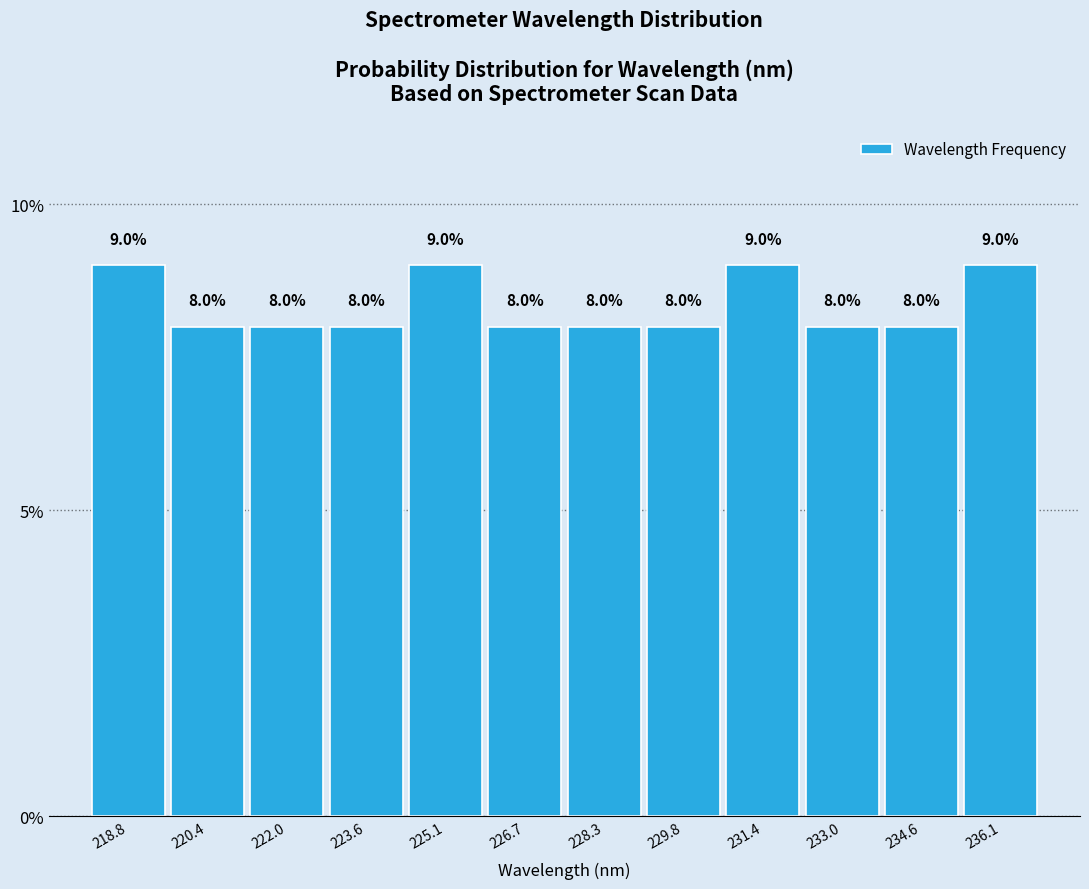

Reading left to right, list every bar in this chart as the range it spans on the x-axis followed by its height. The bar edges are not printed on the chart, so give them approximately, as read against the axis.

218.0 to 219.6: 9.0
219.6 to 221.2: 8.0
221.2 to 222.8: 8.0
222.8 to 224.4: 8.0
224.4 to 226.0: 9.0
226.0 to 227.4: 8.0
227.4 to 229.0: 8.0
229.0 to 230.6: 8.0
230.6 to 232.2: 9.0
232.2 to 233.8: 8.0
233.8 to 235.4: 8.0
235.4 to 237.0: 9.0